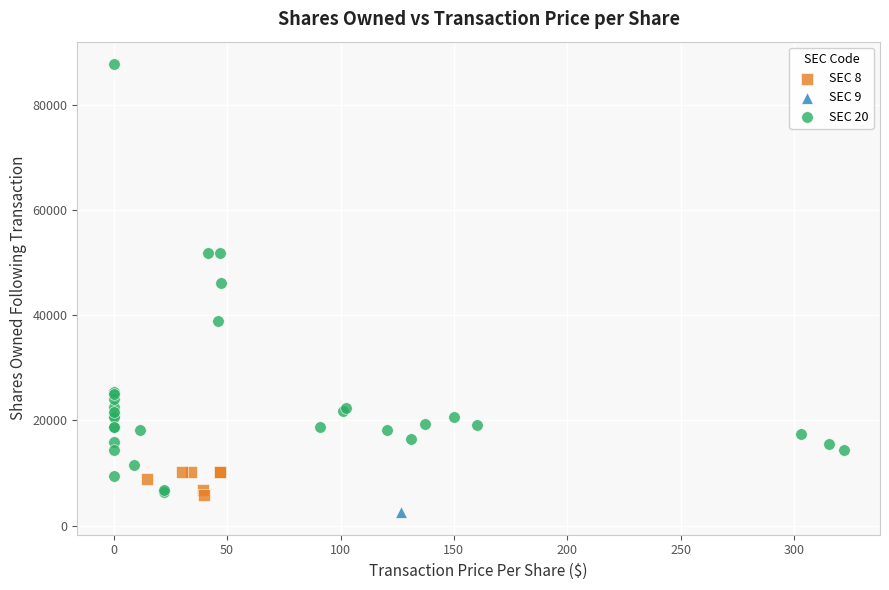

What are all the series names shown in the legend?

SEC 8, SEC 9, SEC 20